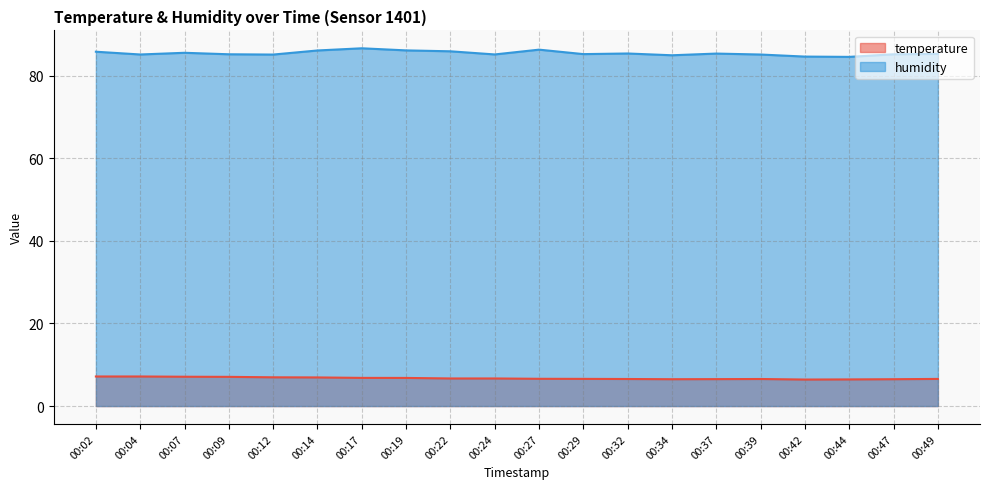

True or false: humidity has a value of 86.6 at 00:17.

True